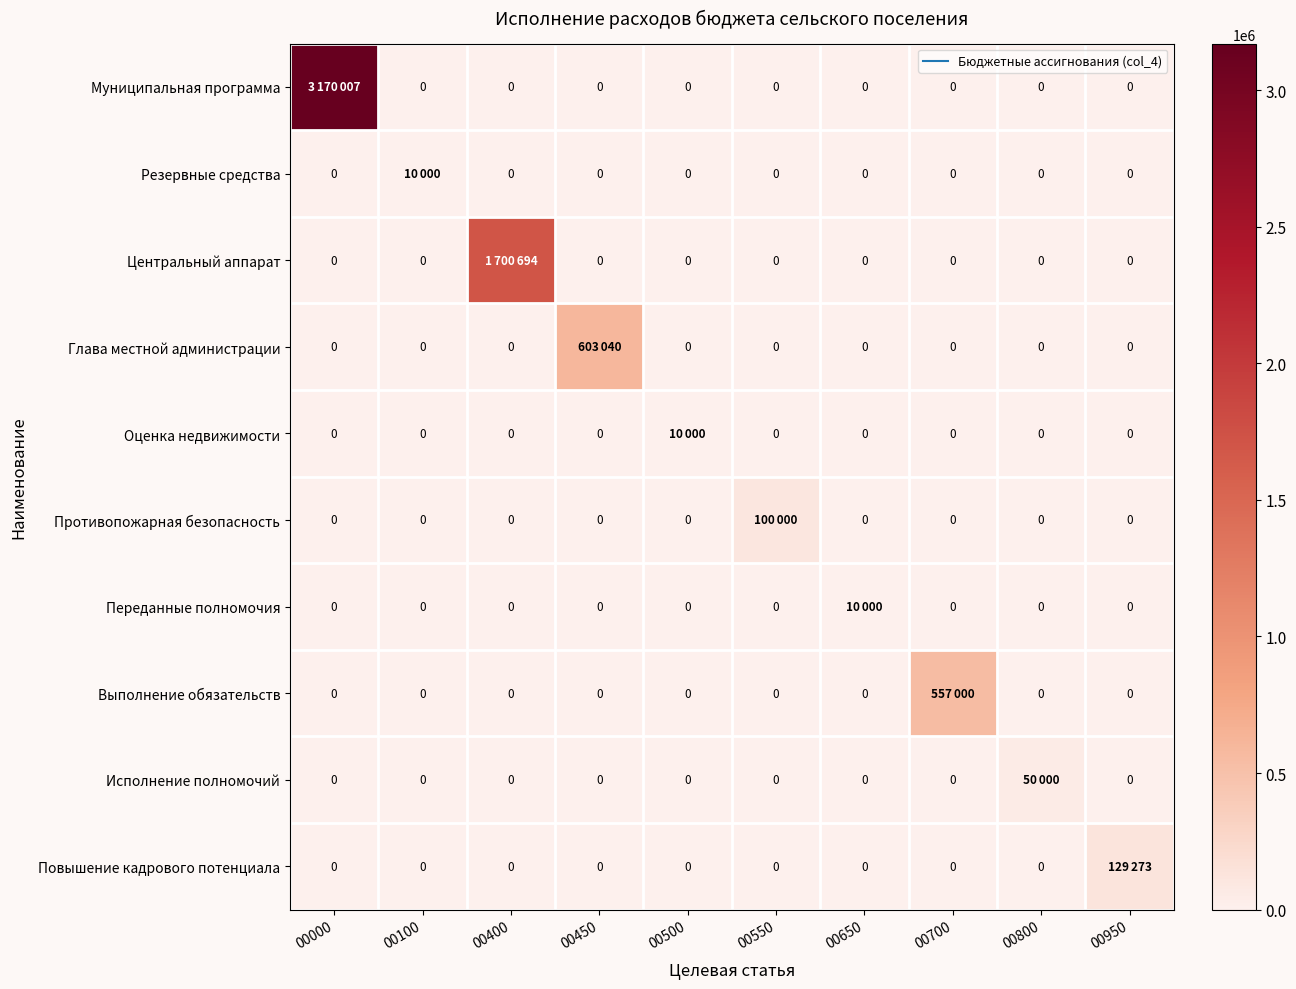

What is the average value of the Центральный аппарат series?

170069